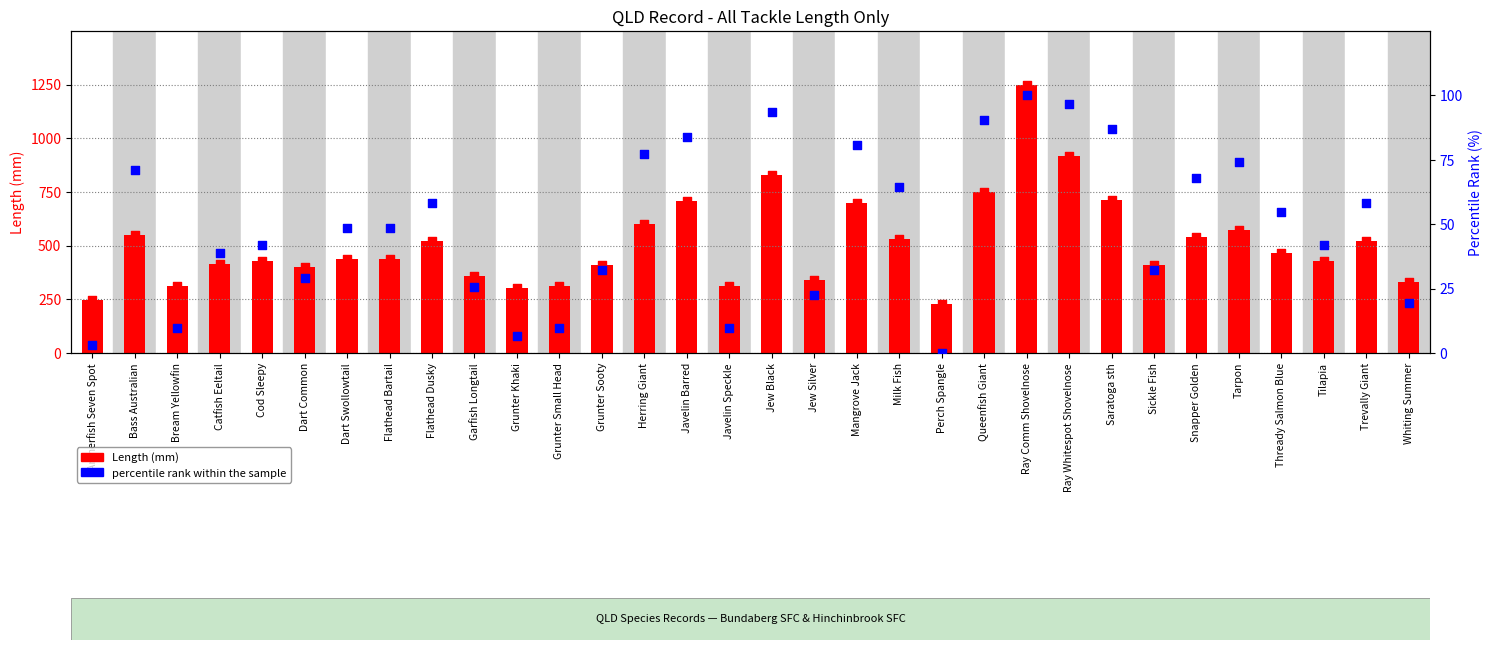

Which series has the largest total across all categories?

Length (mm)